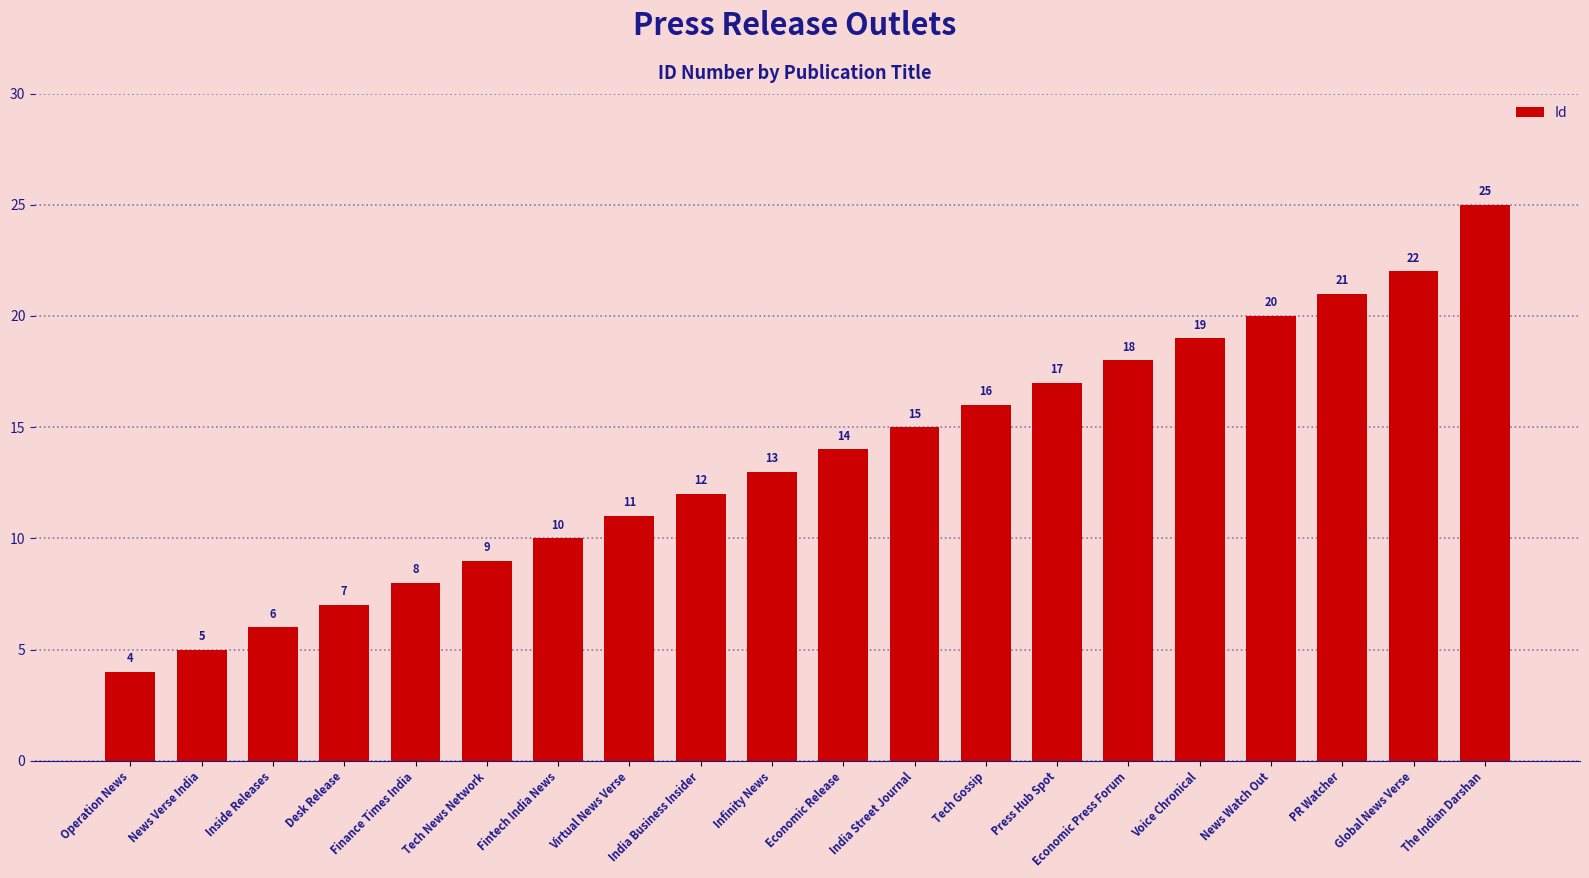

The value at Finance Times India is 8. True or false?

True